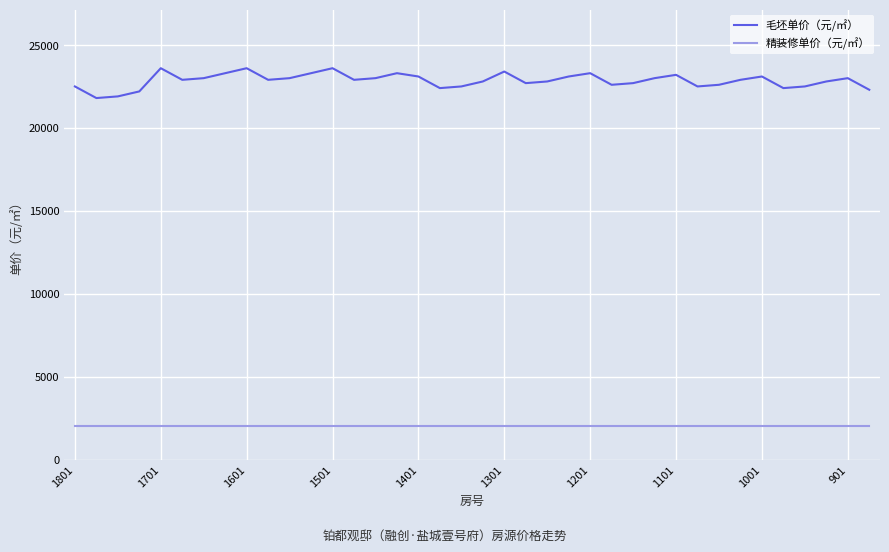

Rank the series by their maximum value, from highest to lowest.

毛坯单价（元/㎡）, 精装修单价（元/㎡）